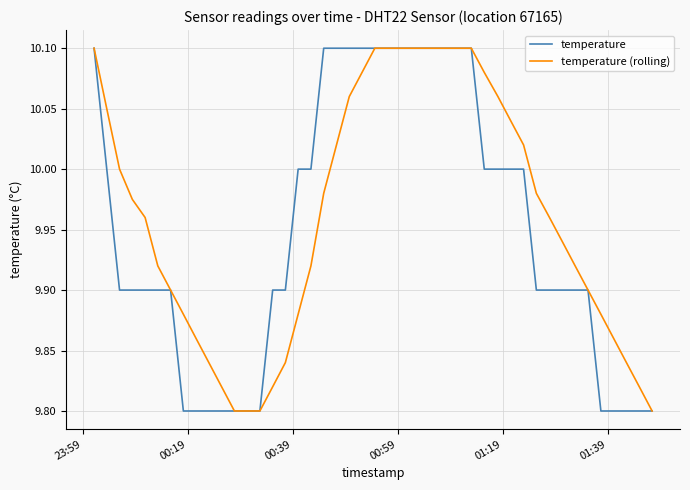

What are all the series names shown in the legend?

temperature, temperature (rolling)